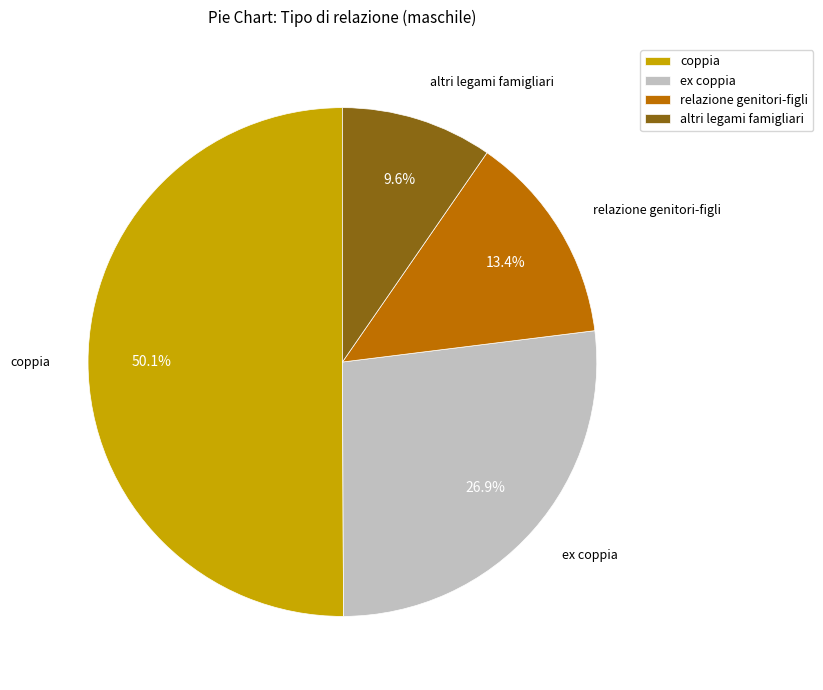

Count the number of slices in the pie.

4